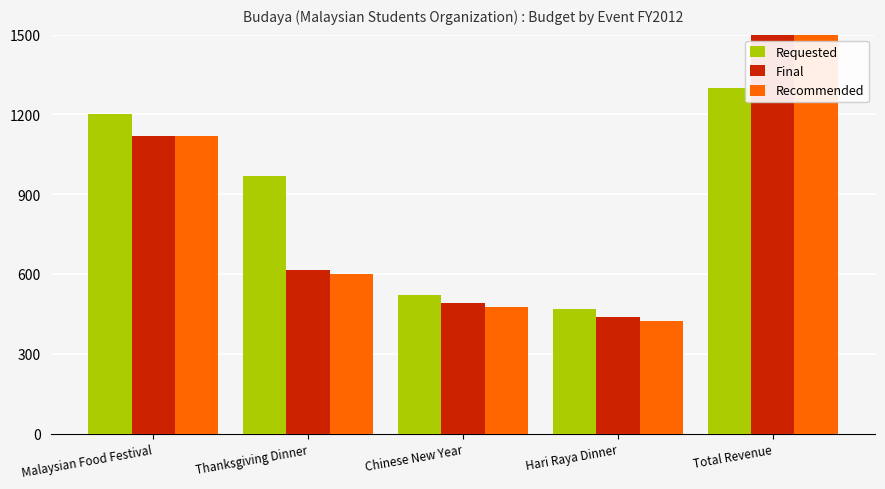

Which label corresponds to the largest value in the chart?

Total Revenue